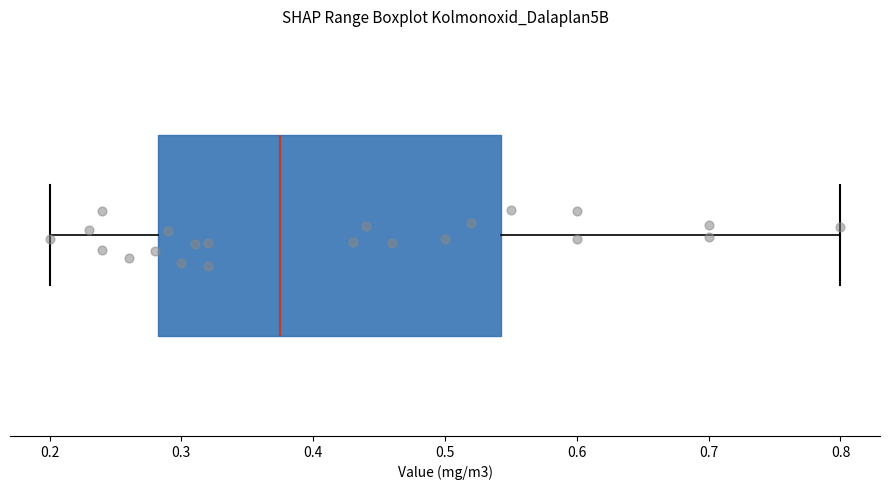

Read this box plot against the x-axis: the position of the median line, the range covered by the box, and the ends of both whiskers. The values are not printed on the chart, so give them approximately, as read against the axis.

median 0.38, box 0.28 to 0.54, whiskers 0.20 to 0.80